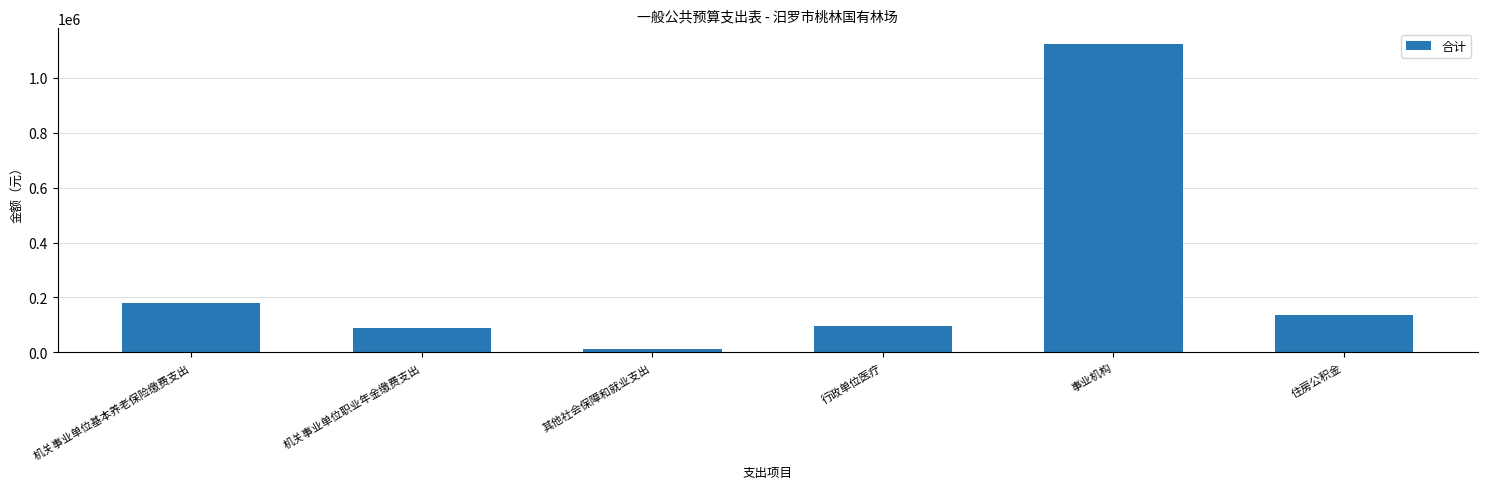

Where does the data first go above 134343?

机关事业单位基本养老保险缴费支出